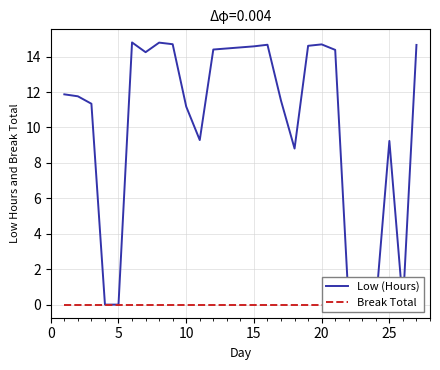

What is the greatest value displayed?

14.8